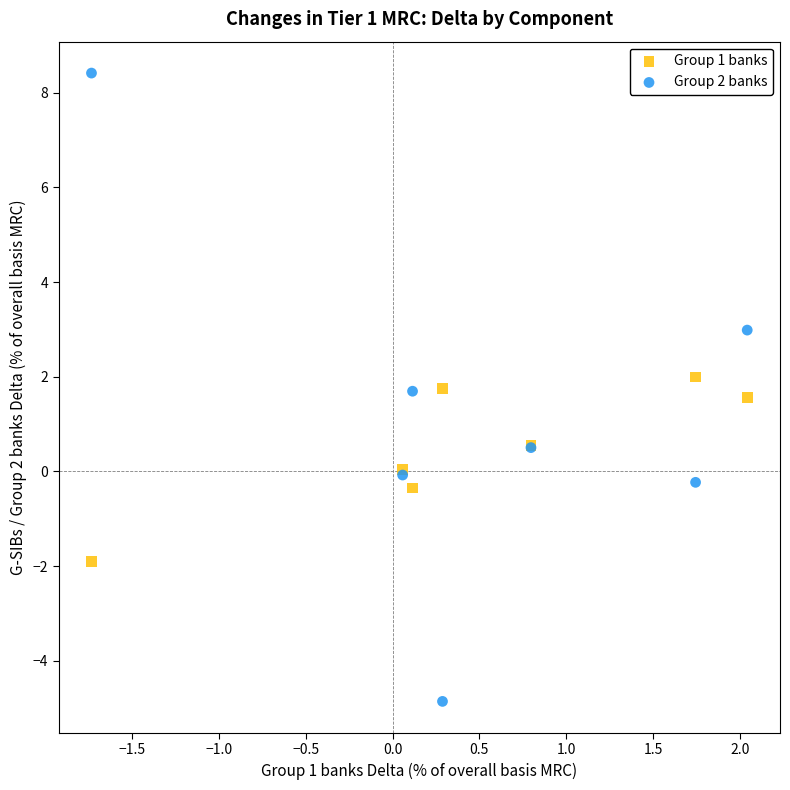

What is the X range (max minus min) for the scatter plot?

3.8